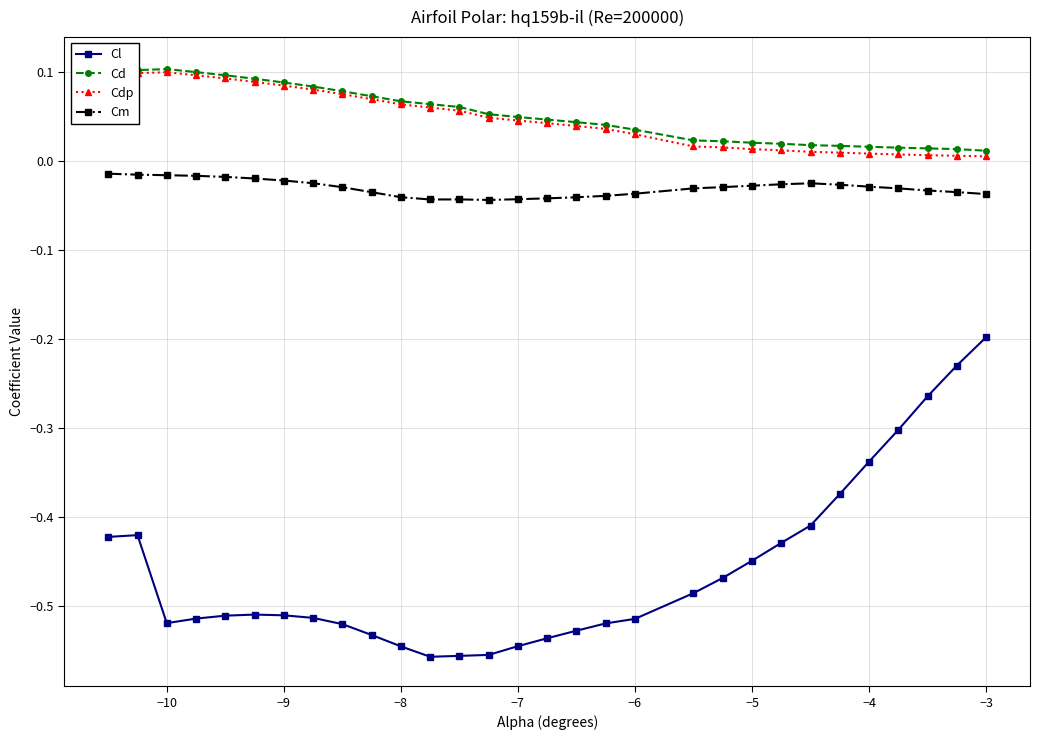

True or false: Cl has more than 1 interior local peaks.

True